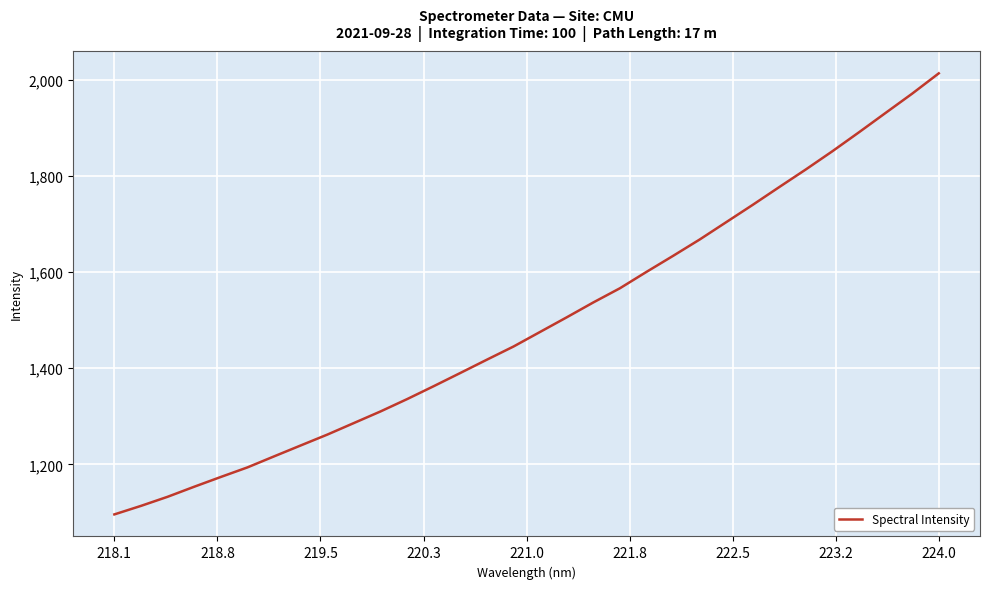

What is the difference between the maximum and minimum values?

917.8